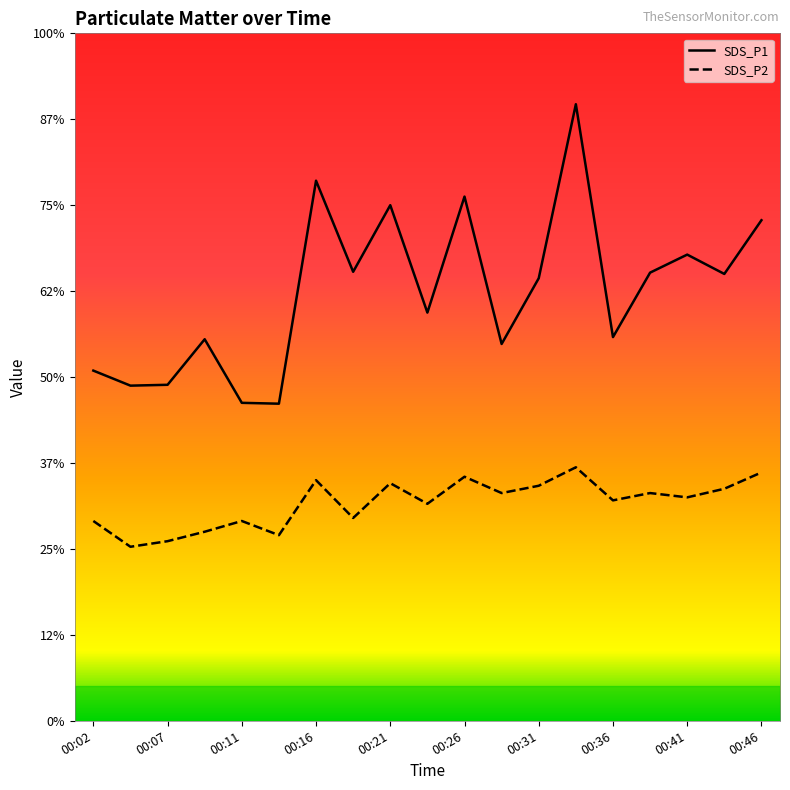

Which category has the highest value across all series?

00:33